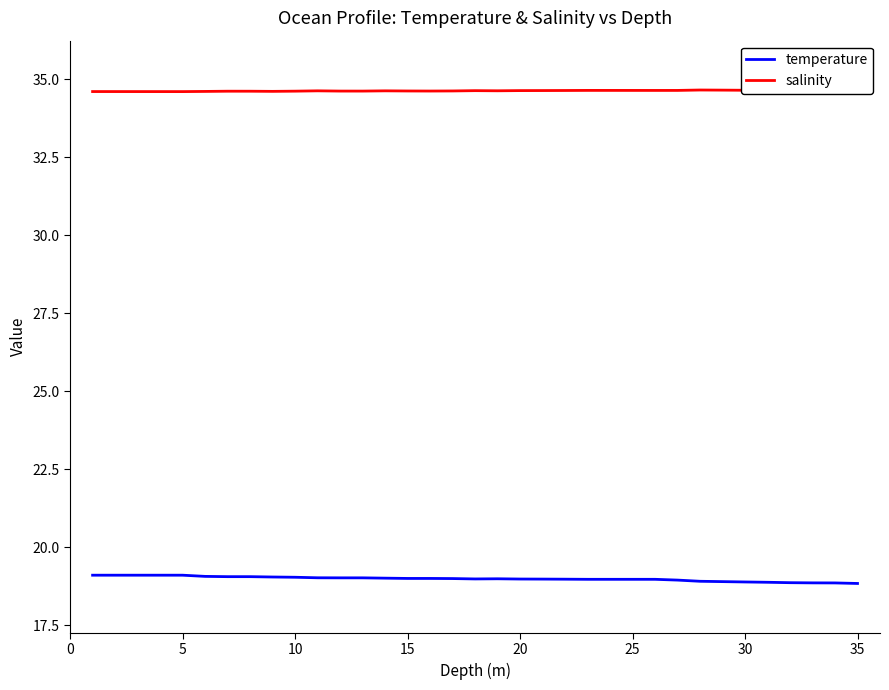

True or false: salinity and temperature cross at least once.

False